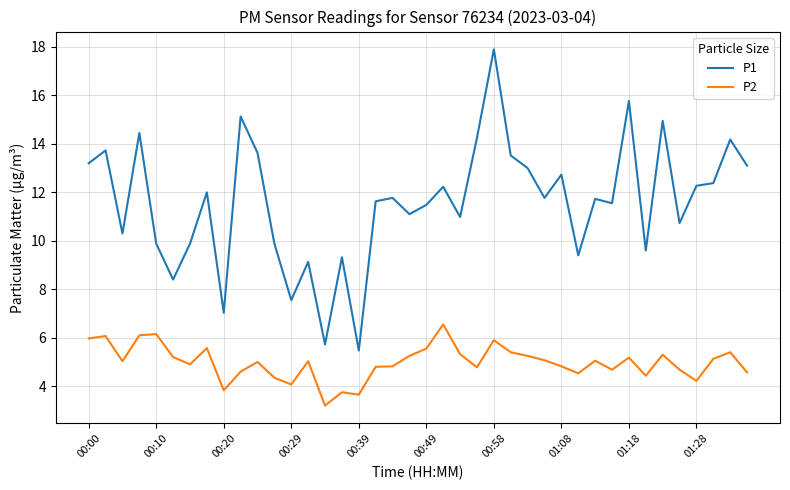

Does the chart display data point markers on the line(s)?

No